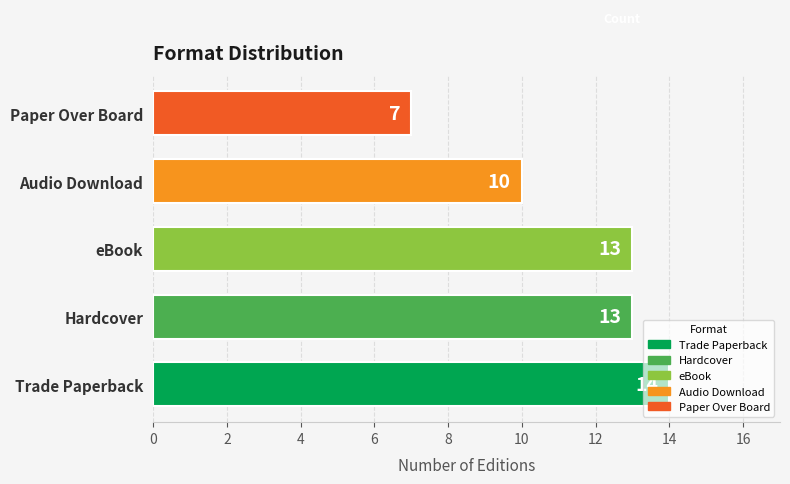

What is the smallest value displayed?

7